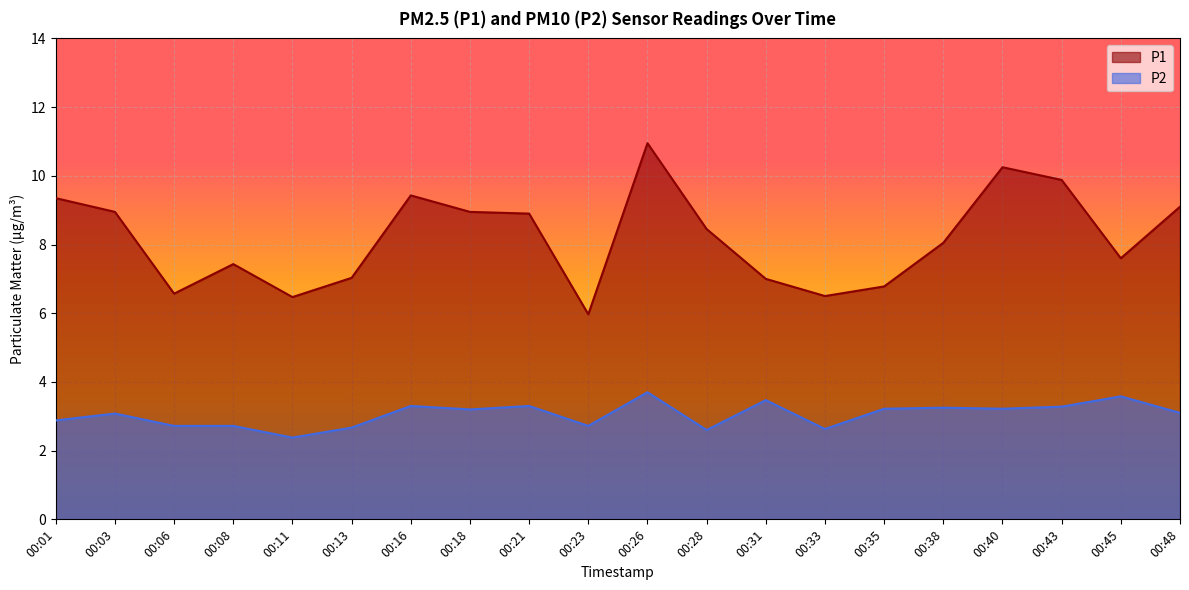

Which has a higher value, 00:18 or 00:21?

00:18